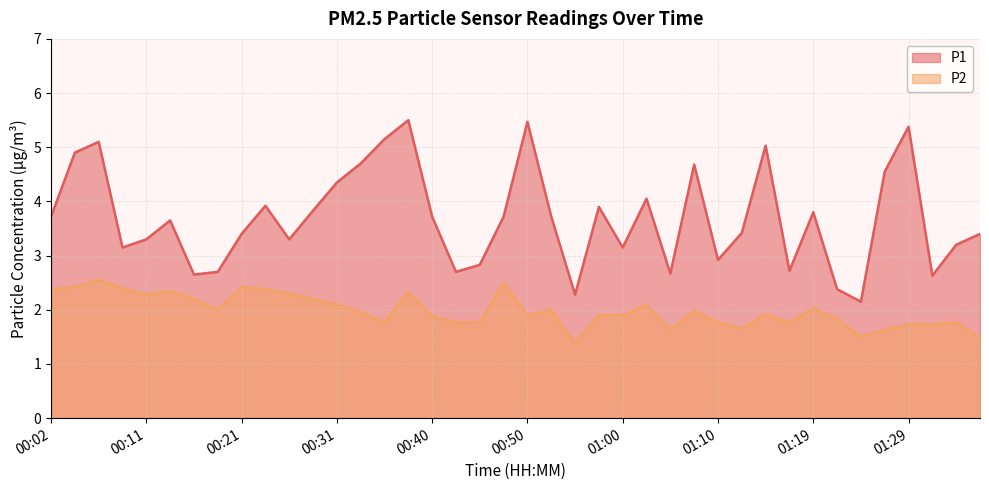

Which category has the highest value across all series?

00:38